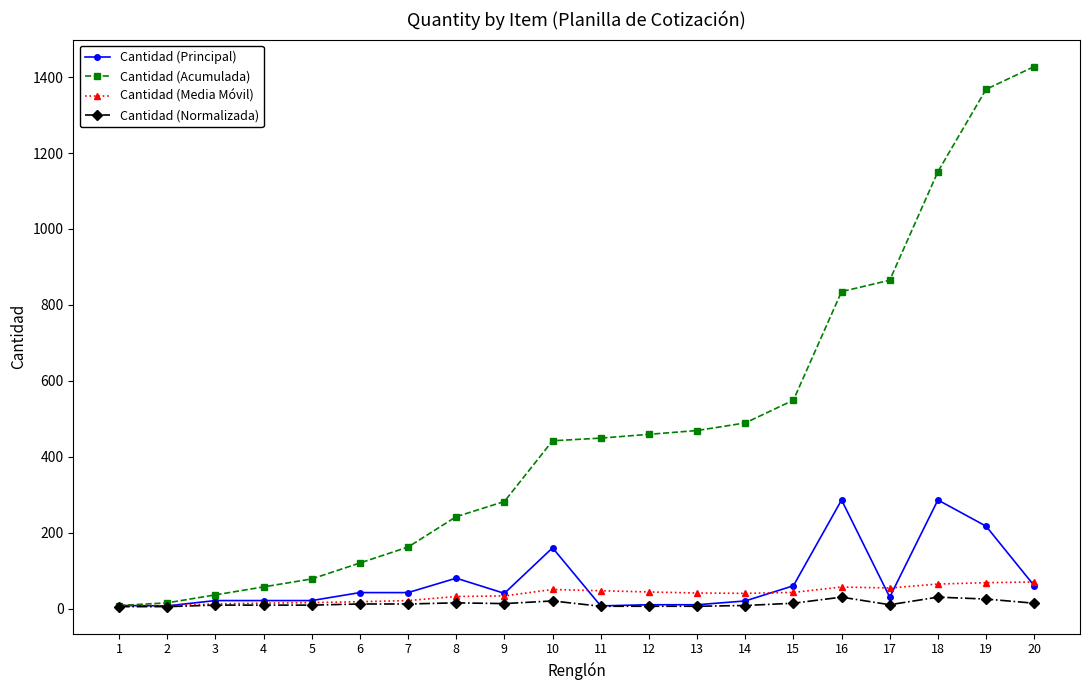

What is the value of the Cantidad (Normalizada) point at the 1st from the left?

5.0